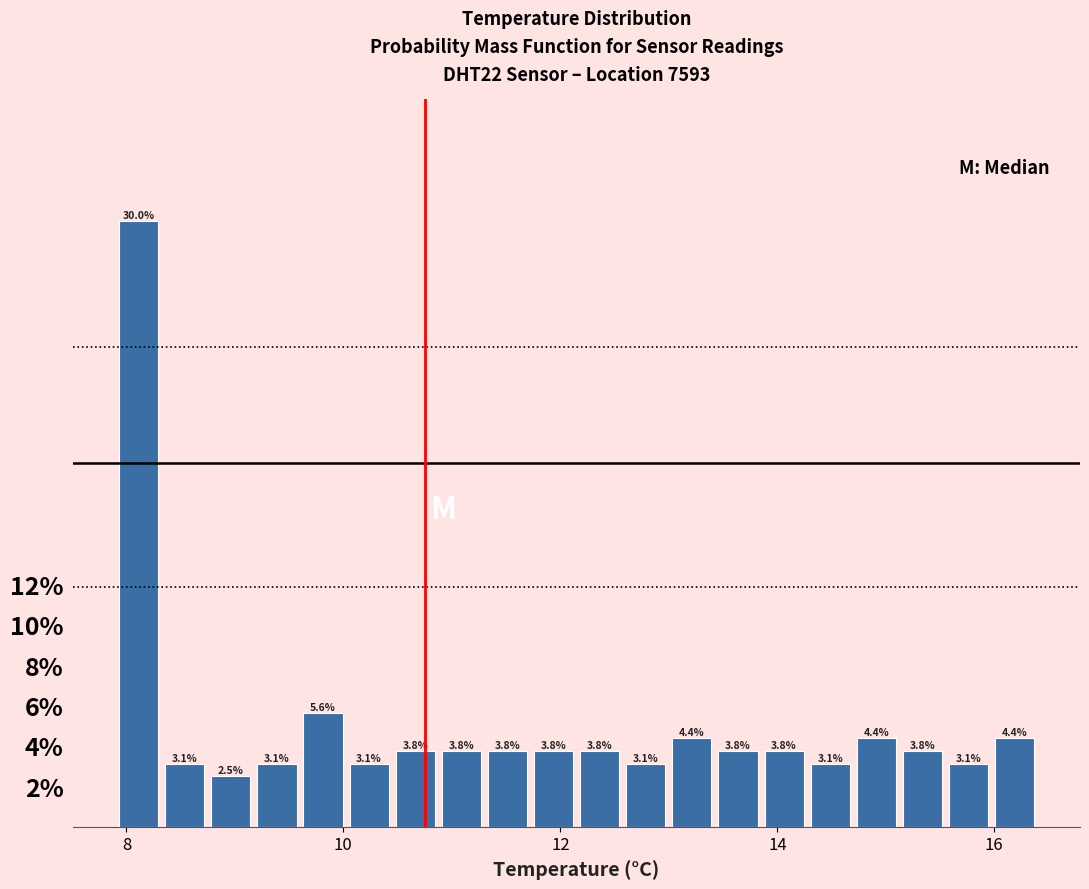

Read against the x-axis, roughly where is the centre of the tallest bar?

8.2